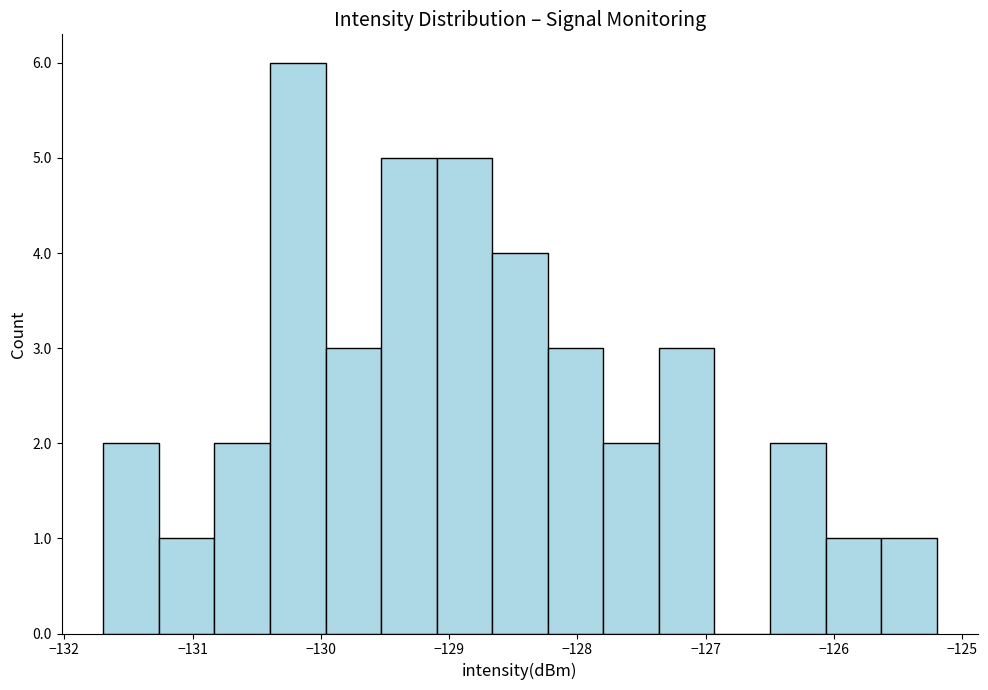

Reading left to right, list every bar in this chart as the range it spans on the x-axis followed by its height. Neither the bar edges nor the heights are printed on the chart, so give them approximately, as read against the axes.

-131.7 to -131.3: 2
-131.3 to -130.8: 1
-130.8 to -130.4: 2
-130.4 to -130.0: 6
-130.0 to -129.5: 3
-129.5 to -129.1: 5
-129.1 to -128.7: 5
-128.7 to -128.2: 4
-128.2 to -127.8: 3
-127.8 to -127.4: 2
-127.4 to -126.9: 3
-126.9 to -126.5: 0
-126.5 to -126.1: 2
-126.1 to -125.6: 1
-125.6 to -125.2: 1